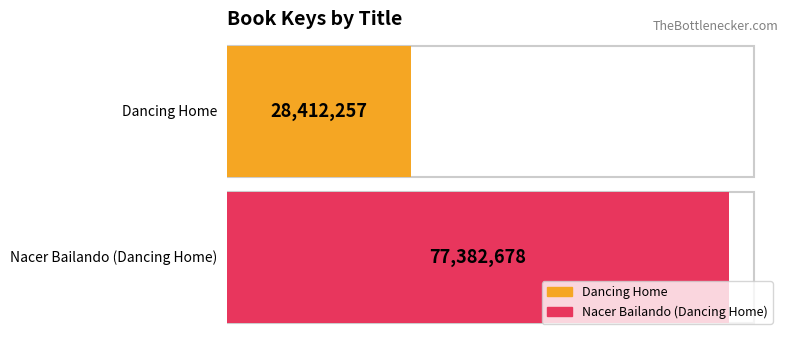

The chart shows a value of 77382678 at Nacer Bailando (Dancing Home). True or false?

True